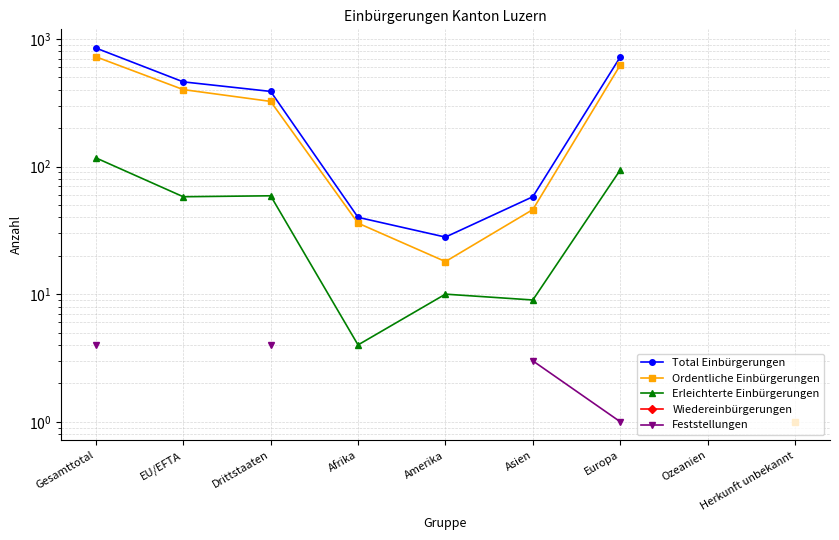

How many interior local peaks does the Erleichterte Einbürgerungen series have?

2